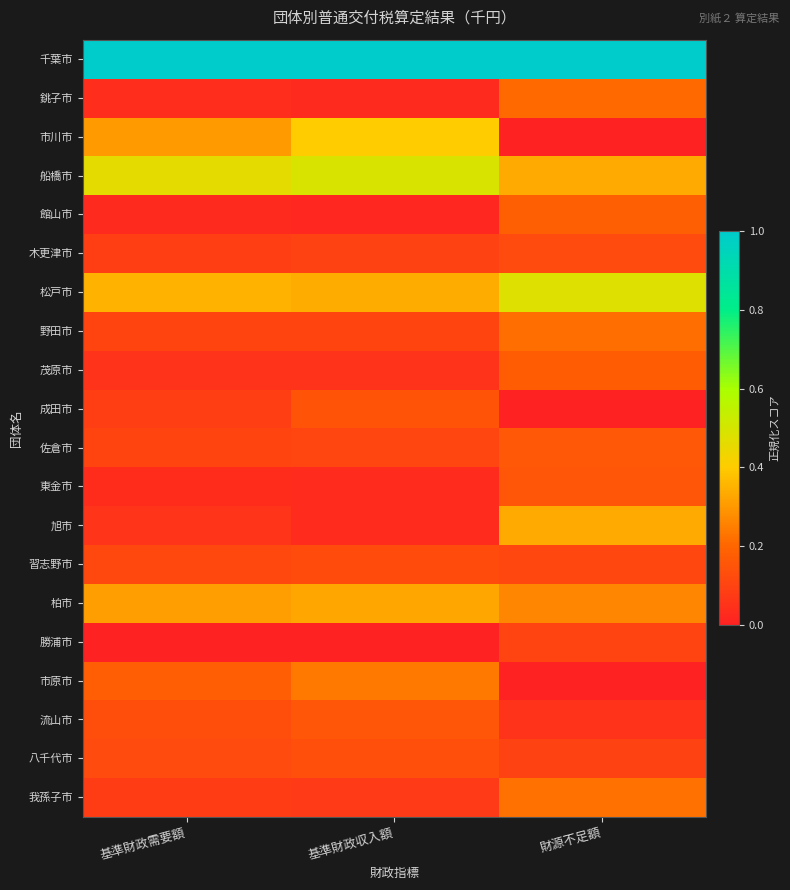

How many series are shown in this chart?

20